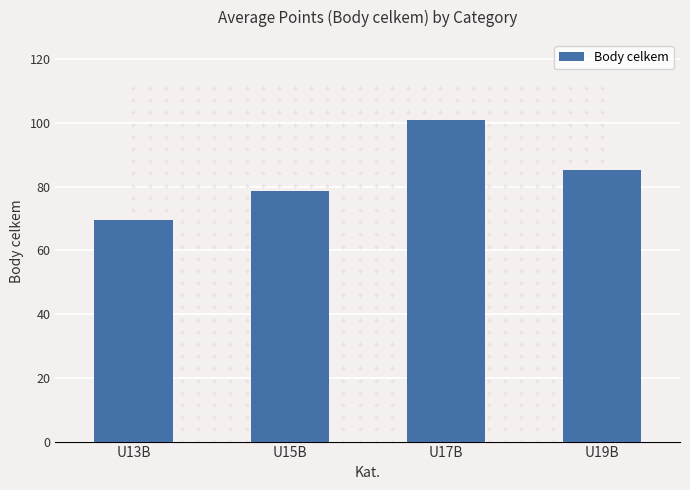

Reading left to right, extract all data points from this chart.

69.6	78.5	100.8	85.2